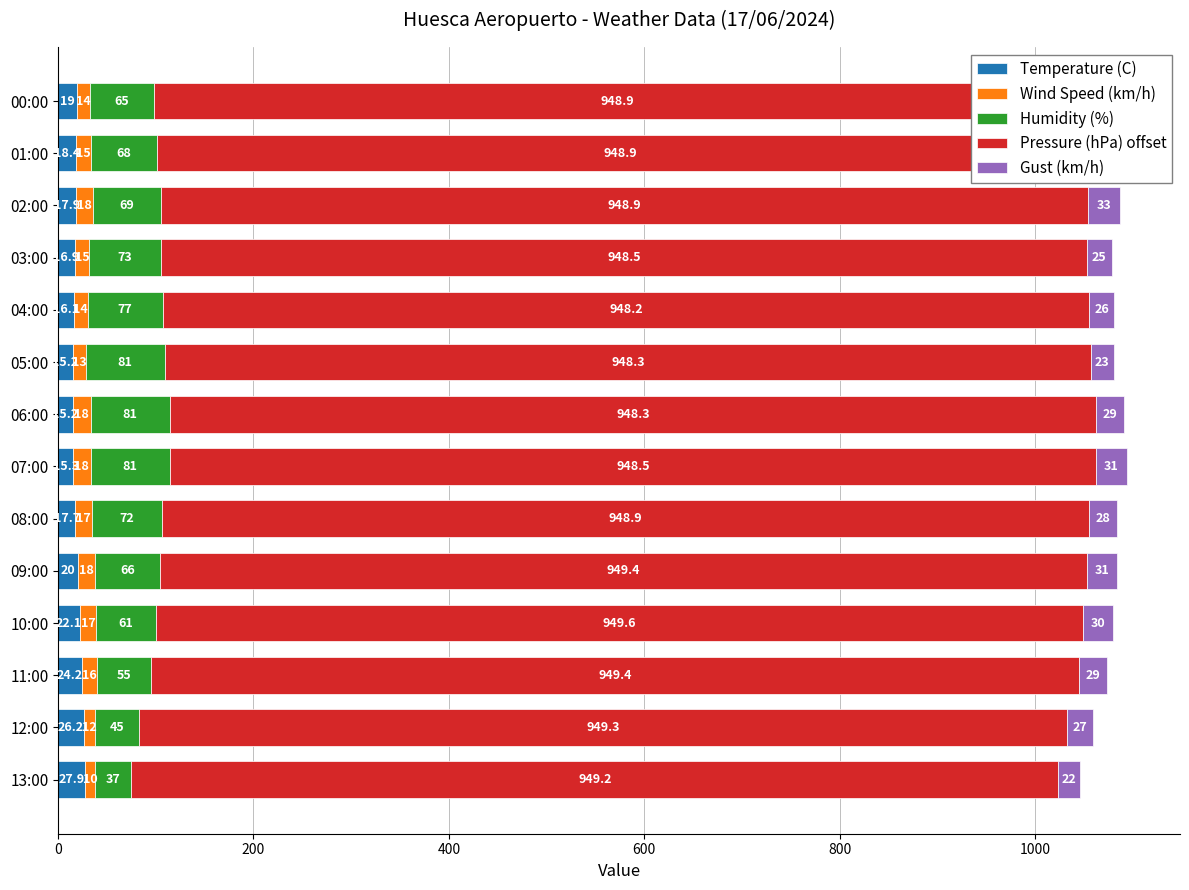

Which series changed the most between 04:00 and 01:00?

Humidity (%)